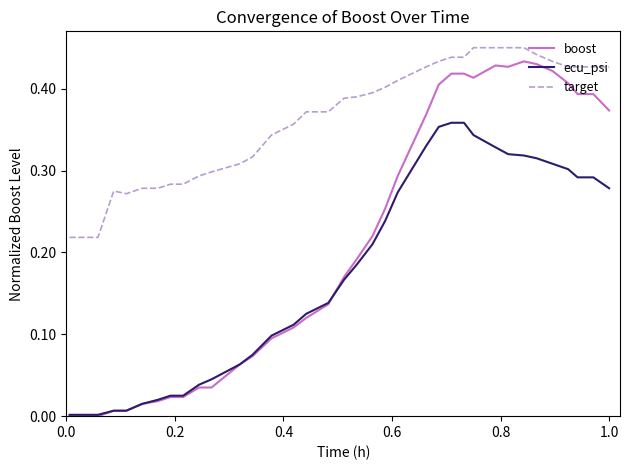

True or false: ecu_psi and target cross at least once.

False